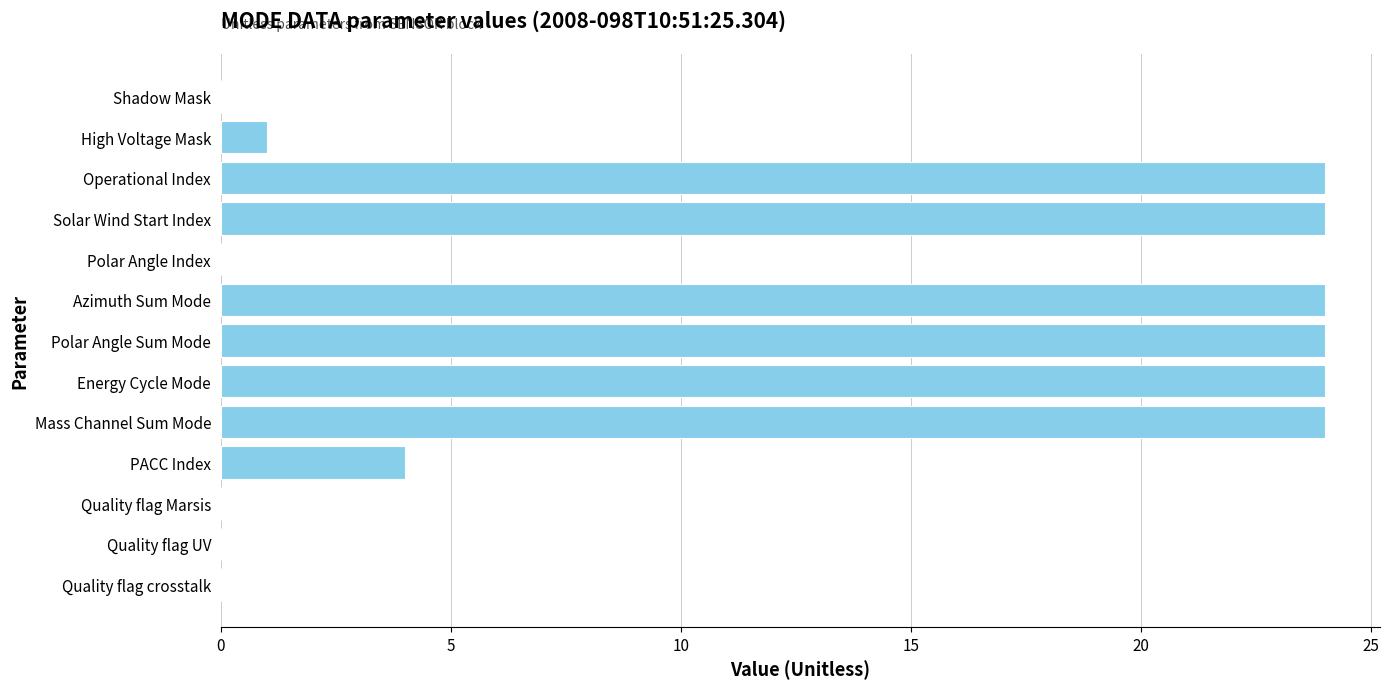

At which label is the value closest to 12?

PACC Index